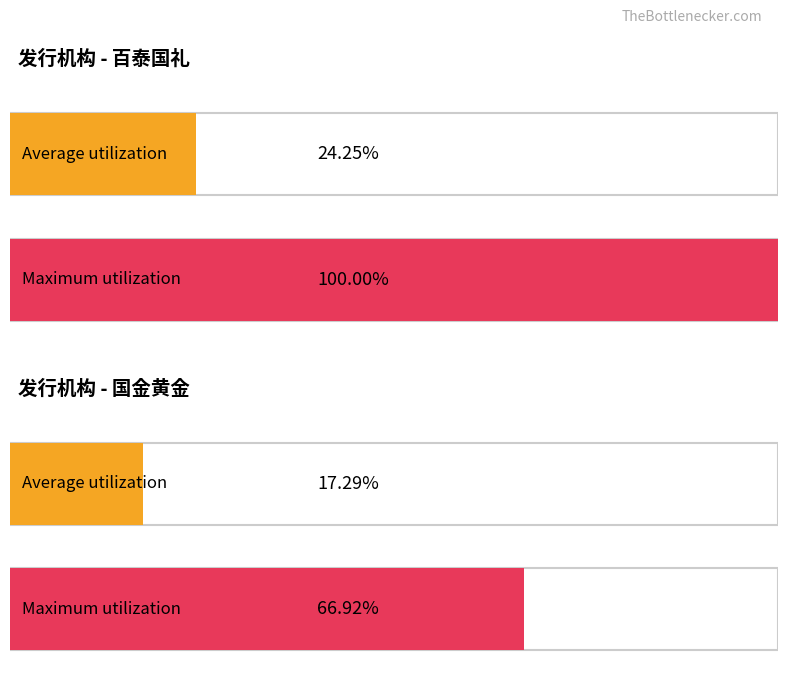

Does the chart contain any negative values?

No